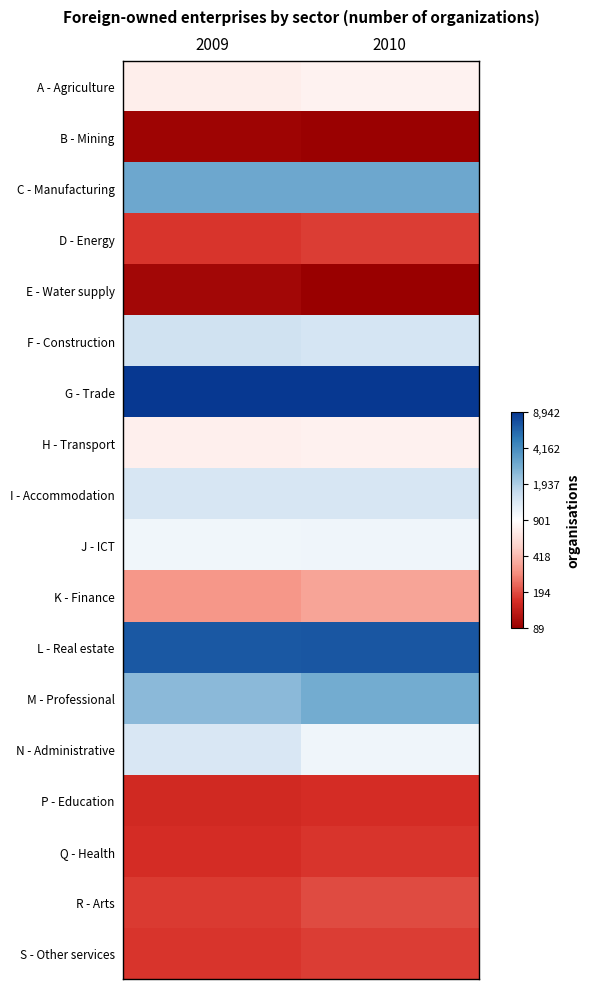

What is the difference between the highest and lowest values at 2009?

4.5